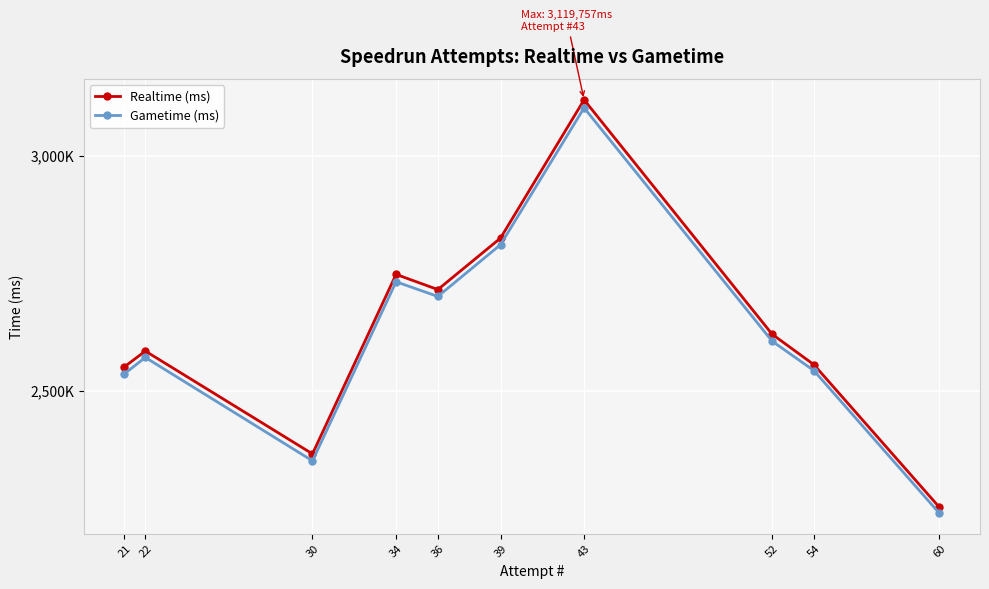

Does the chart have visible grid lines?

Yes